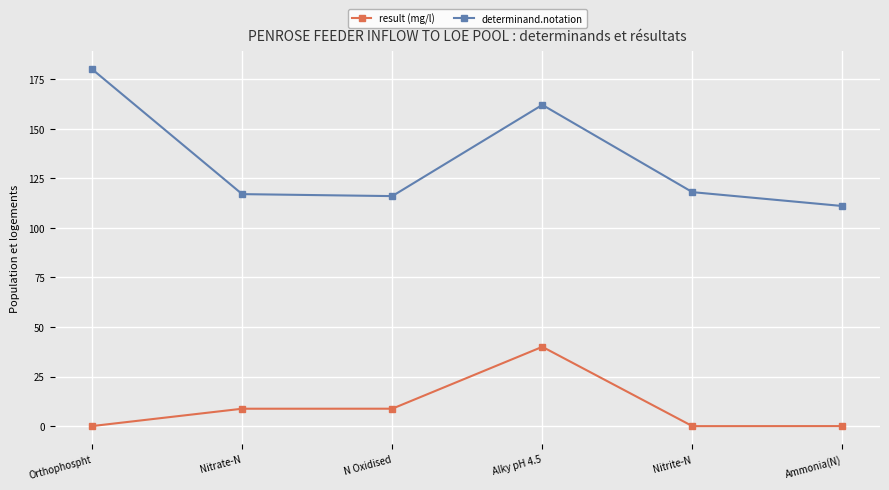

How many lines are shown in the chart?

2